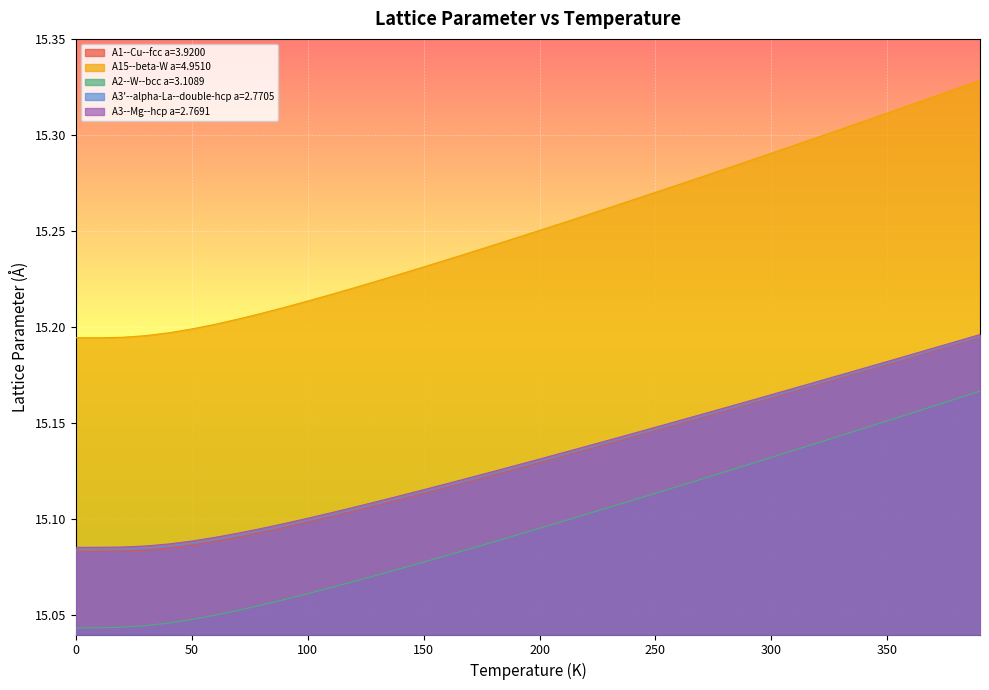

At how many categories does at least one series exceed 15?

40